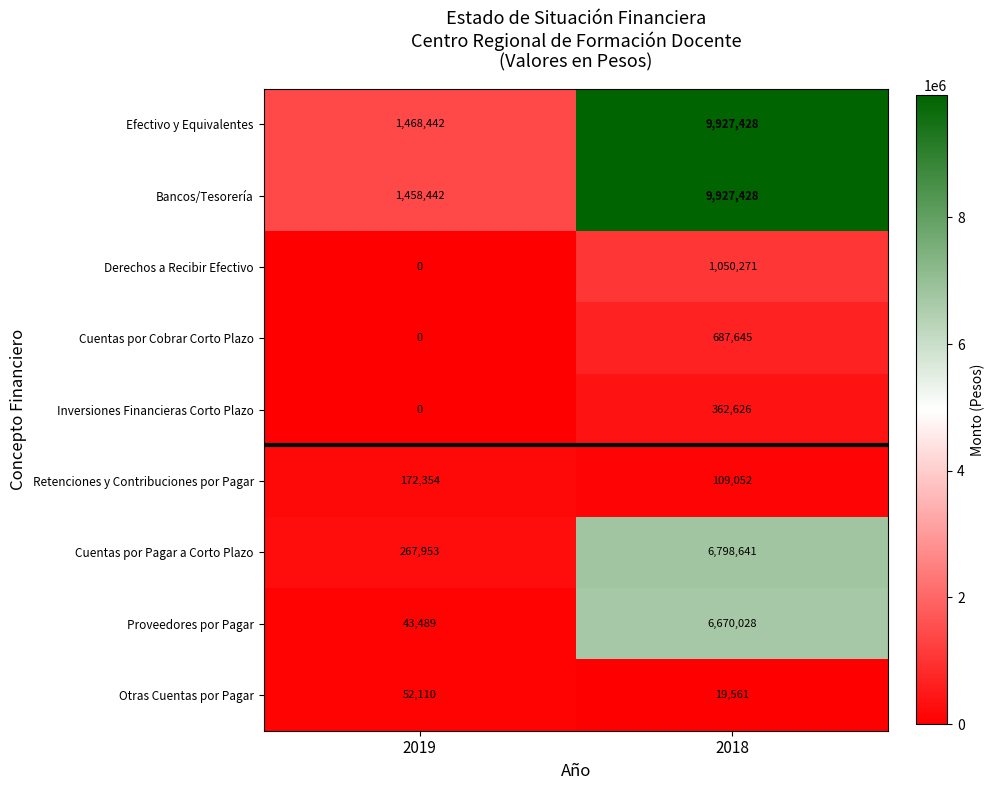

Where is Efectivo y Equivalentes nearest to the value 5697935?

2019